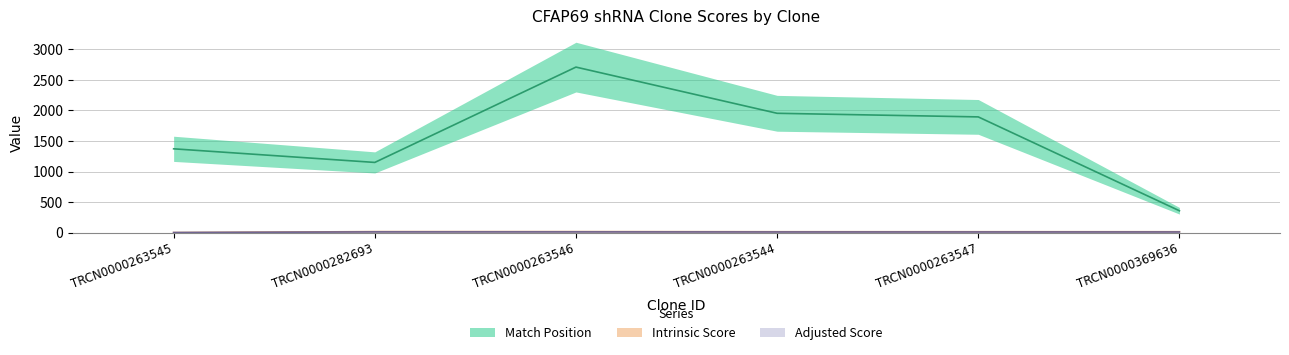

Rank the categories by Adjusted Score value from lowest to highest.

TRCN0000263545, TRCN0000263544, TRCN0000263547, TRCN0000369636, TRCN0000282693, TRCN0000263546